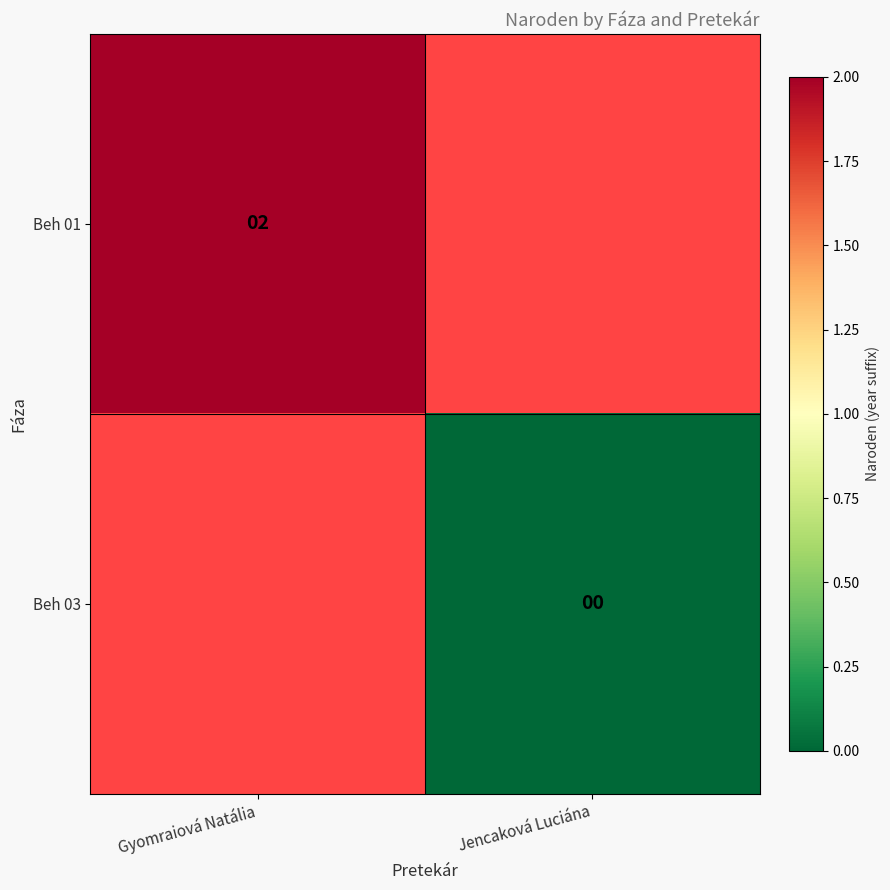

Is the value of Beh 03 at Jencaková Luciána greater than the value of Beh 01 at Gyomraiová Natália?

No